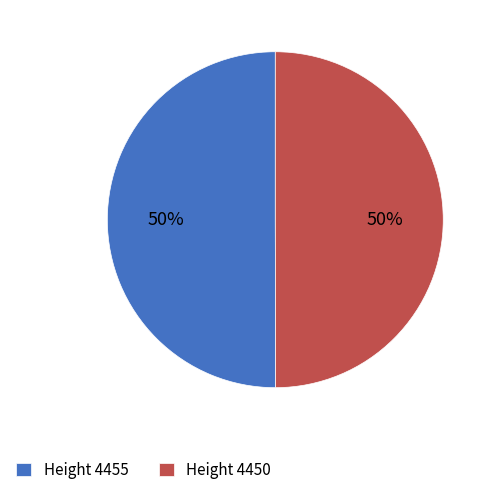

Do Height 4455 and Height 4450 together represent more than half of the pie?

Yes